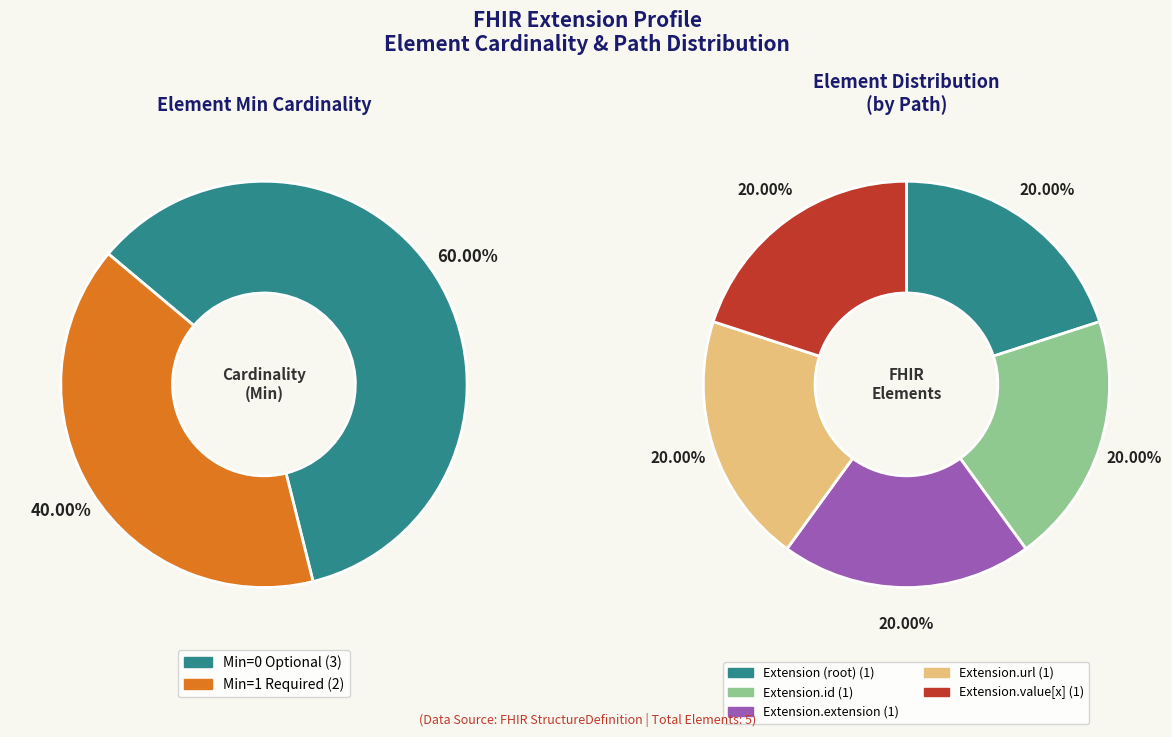

Is the sum of Extension.id and Extension (source) greater than half?

No